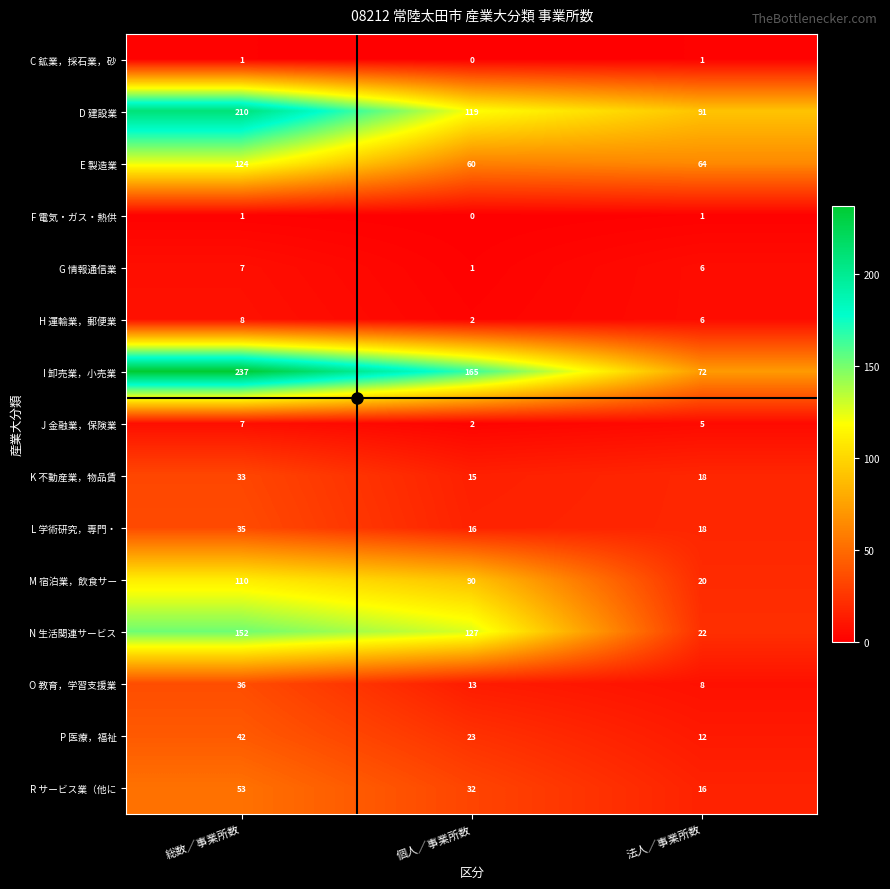

Where does the E 製造業 series first go above 64?

総数／事業所数